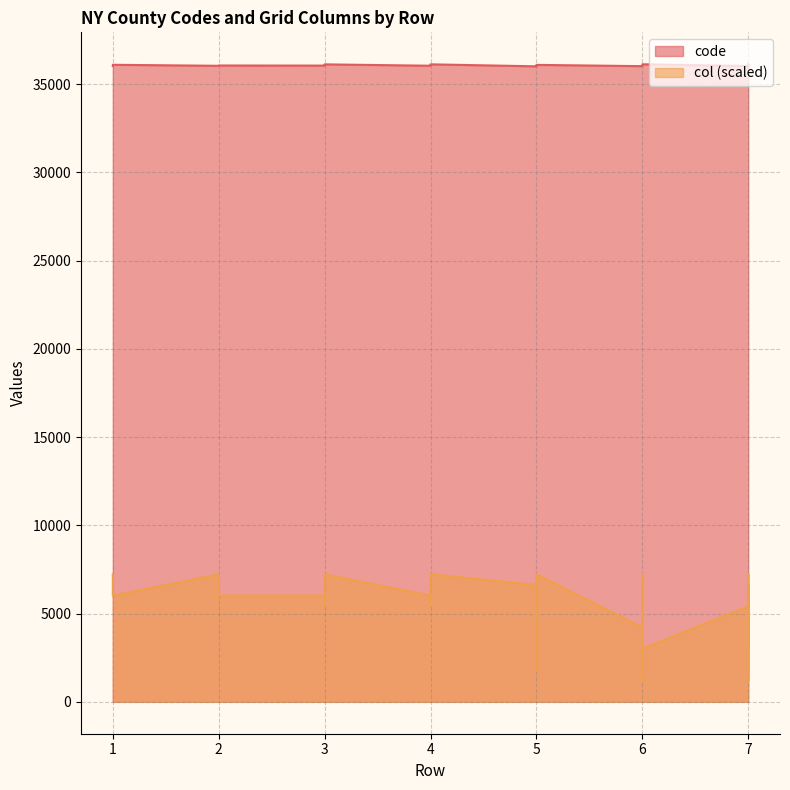

What is the average value of the avg_code series?

36058.9